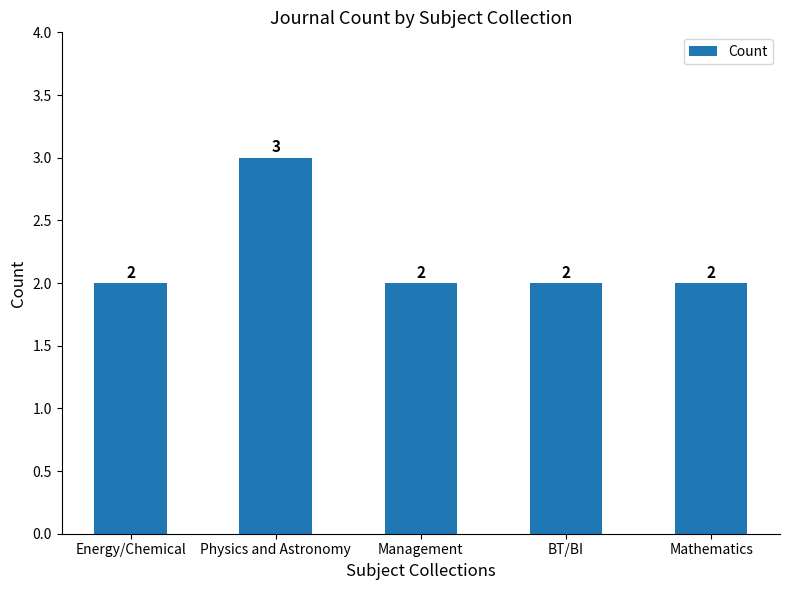

What position from the left is Mathematics?

5